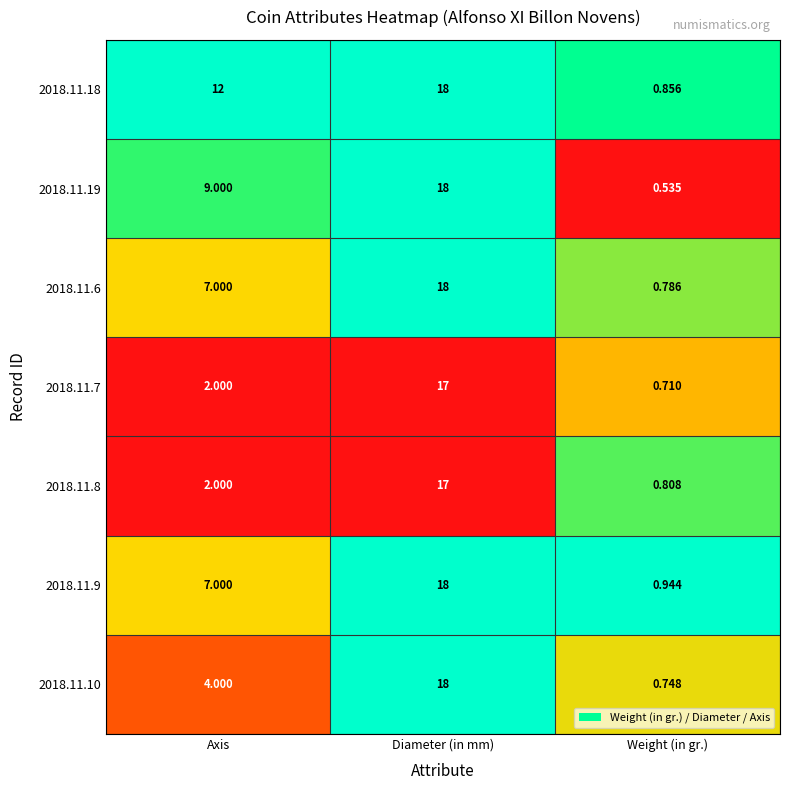

At which category does the chart reach its peak across all series?

Diameter (in mm)